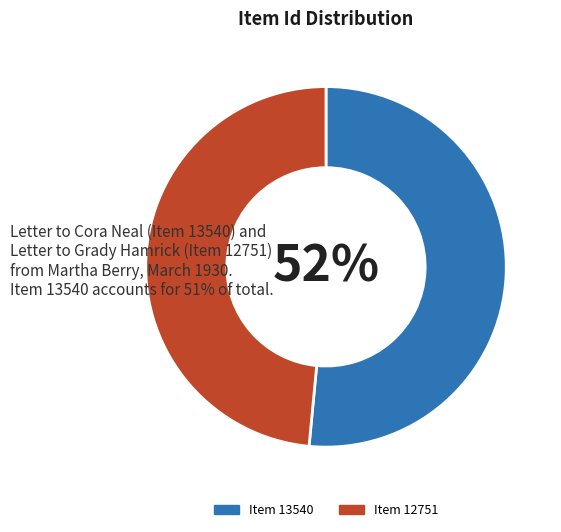

Between Item 12751 and Item 13540, which is larger?

Item 13540